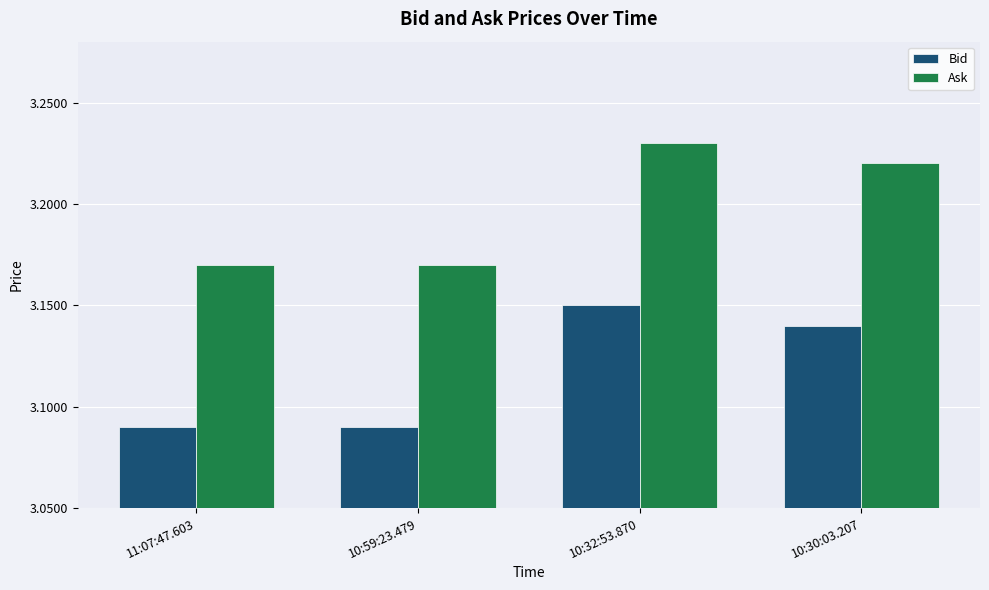

True or false: Ask has a value of 4.8 at 10:59:23.479.

False